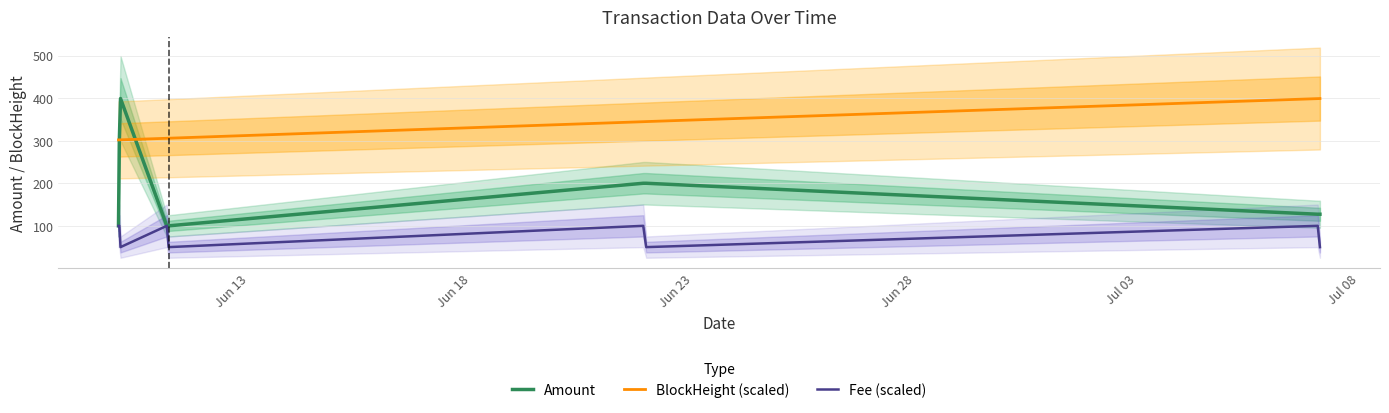

True or false: Fee (scaled) and BlockHeight (scaled) intersect in this chart.

False